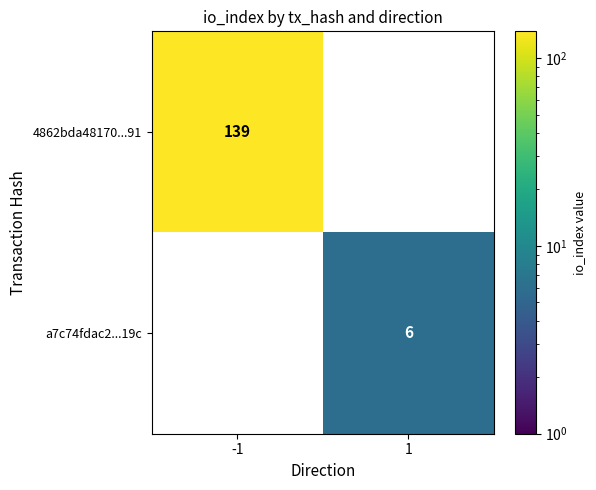

How many data points in a7c74fdac2...19c are less than 6?

1